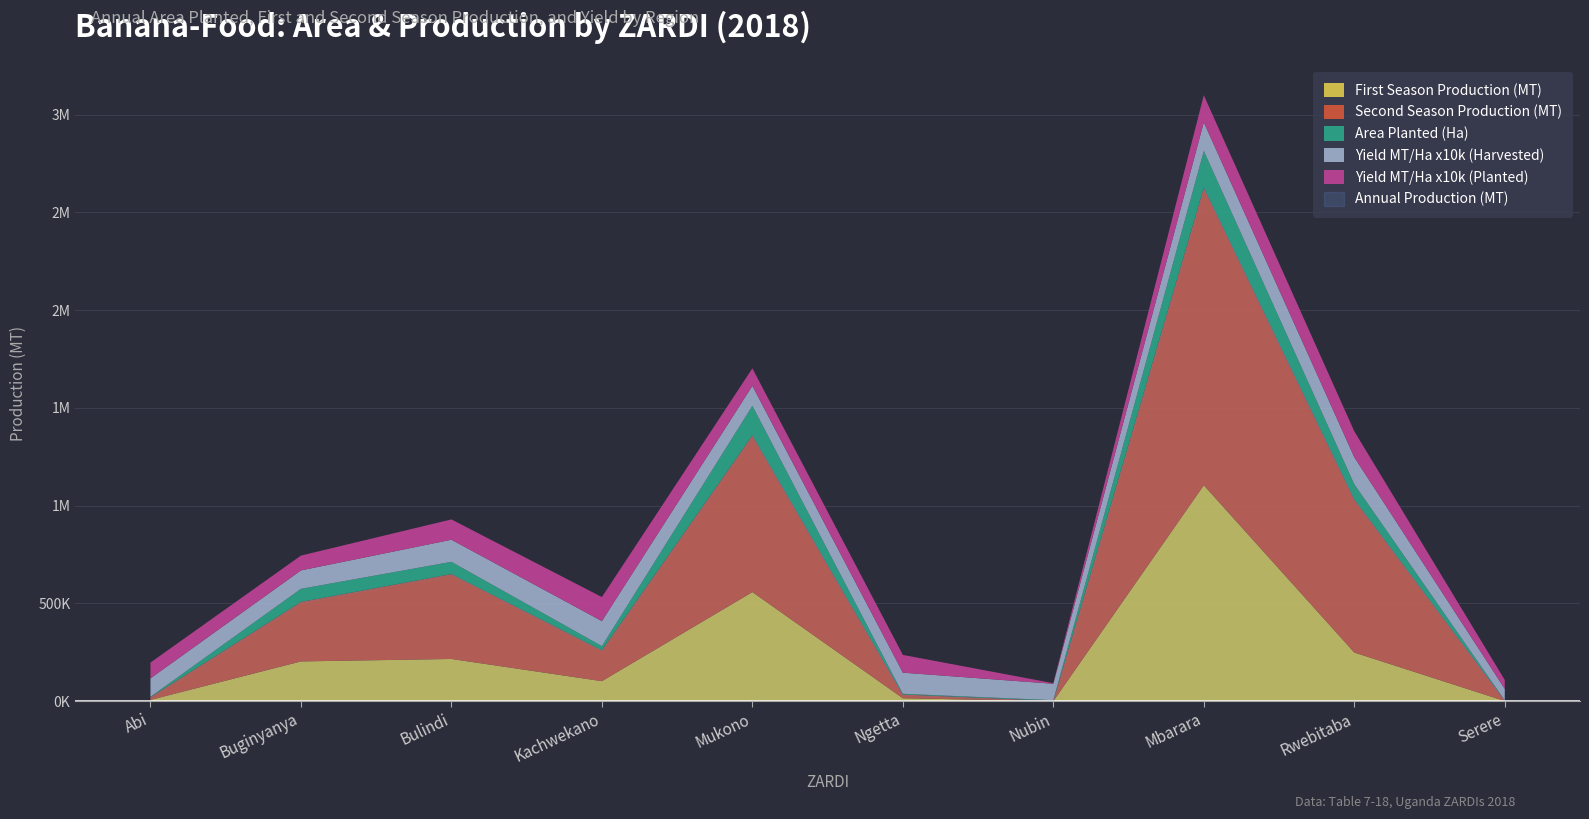

Rank the series by their maximum value, from highest to lowest.

Annual Production (MT), Second Season Production (MT), First Season Production (MT), Area Planted (Ha), Yield MT/Ha (Harvested), Yield MT/Ha (Planted)